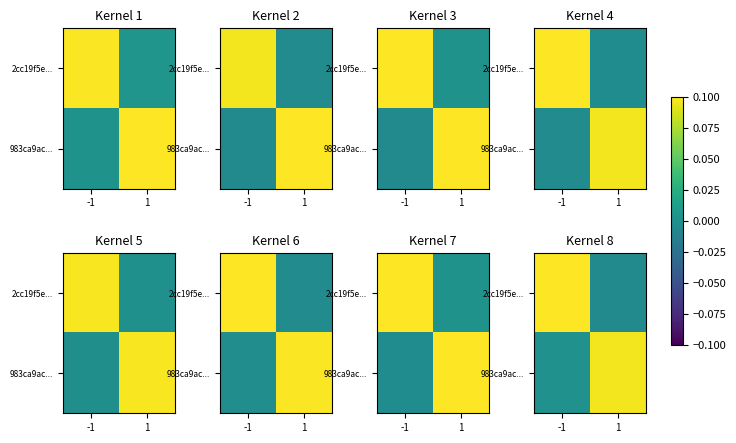

Which series has the largest range (max minus min)?

2cc19f5e...